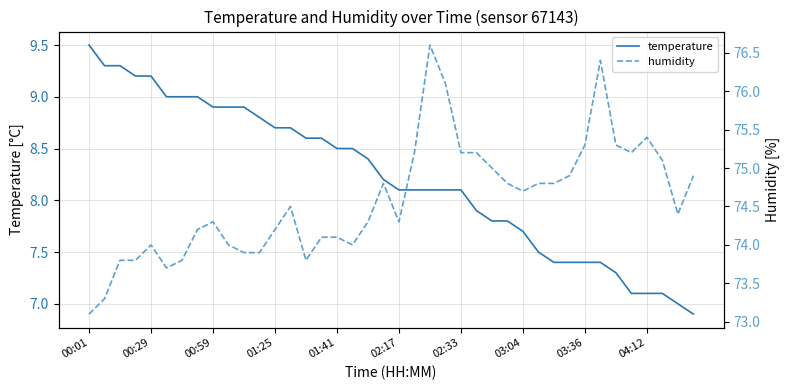

Is it true that temperature equals 8.5 at 01:41?

True